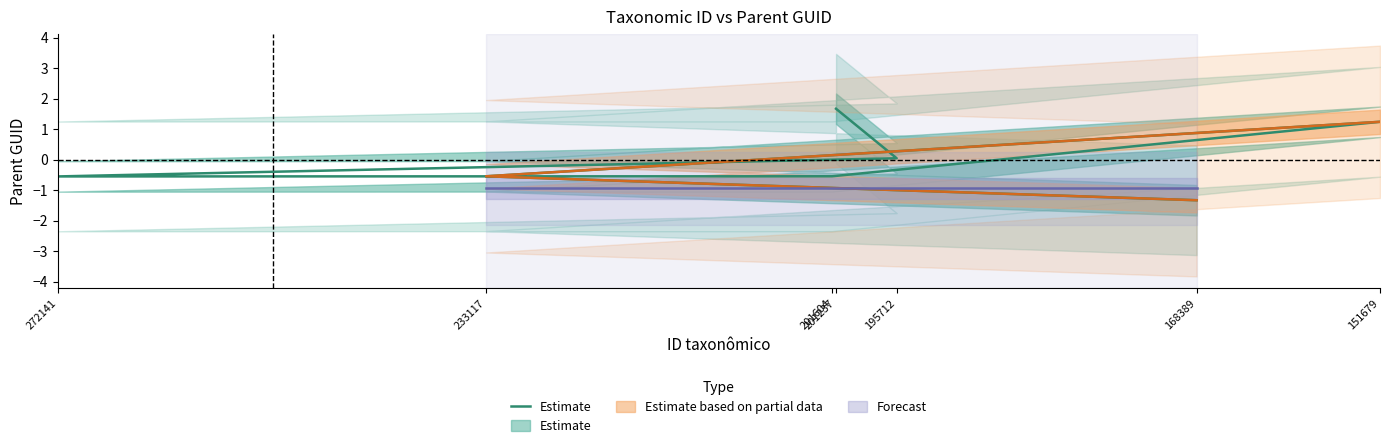

What is the label of the 4th point from the right?

201604